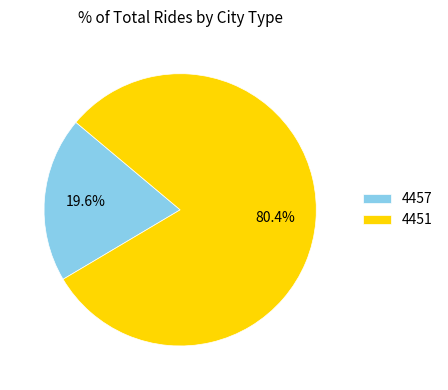

What percentage is the 4451 slice, to the nearest percent?

80%